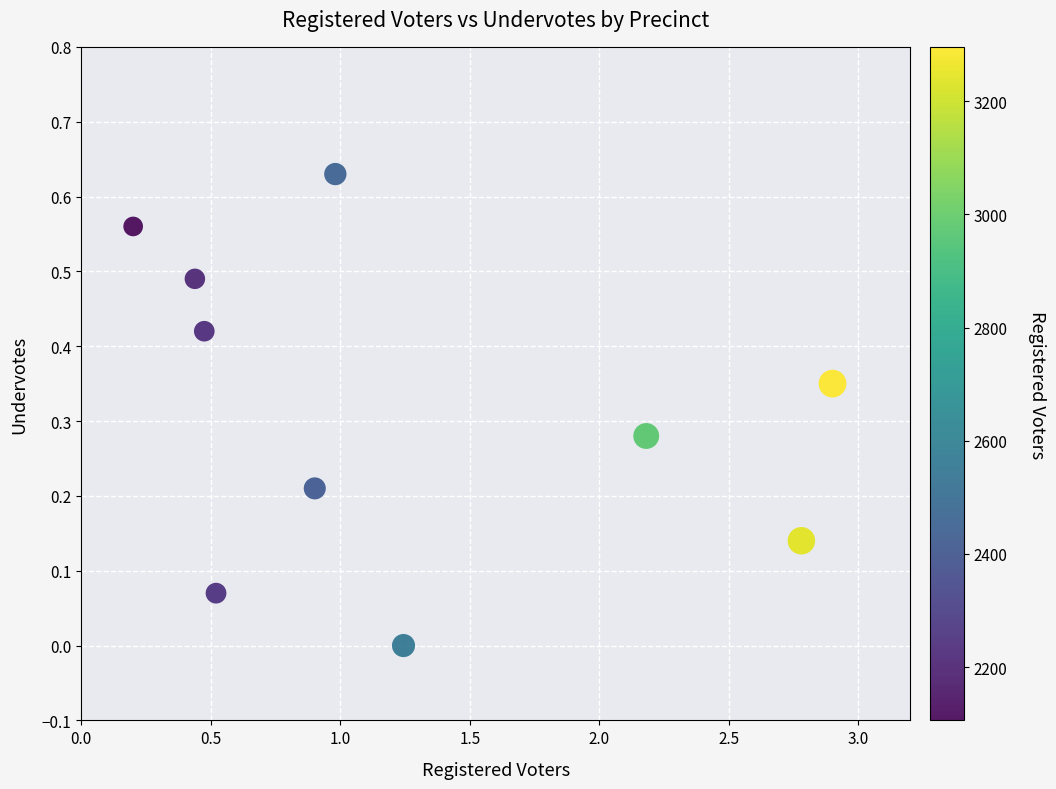

What is the average X value?

1.3